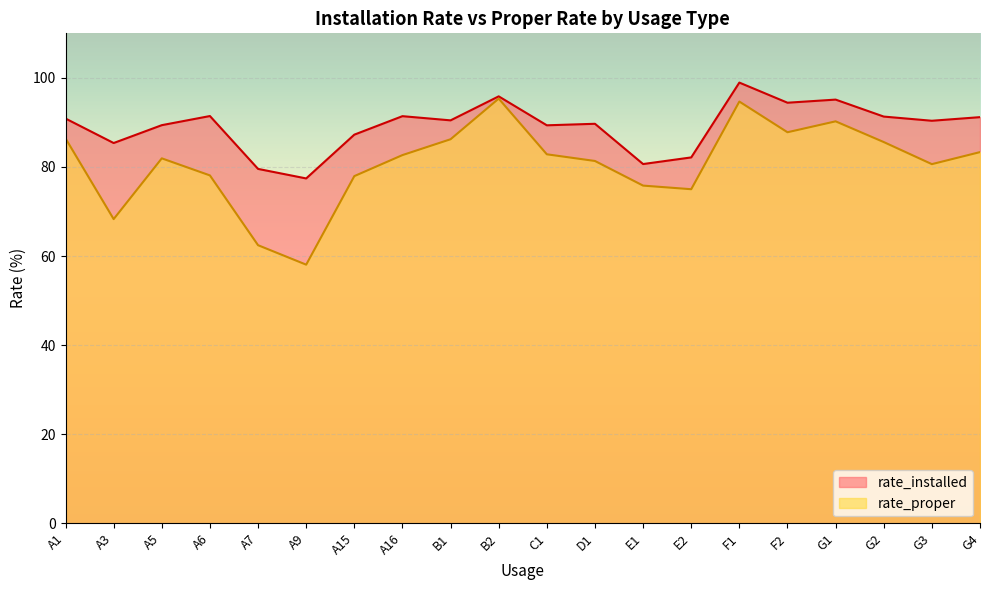

Which label corresponds to the smallest value in the chart?

A9